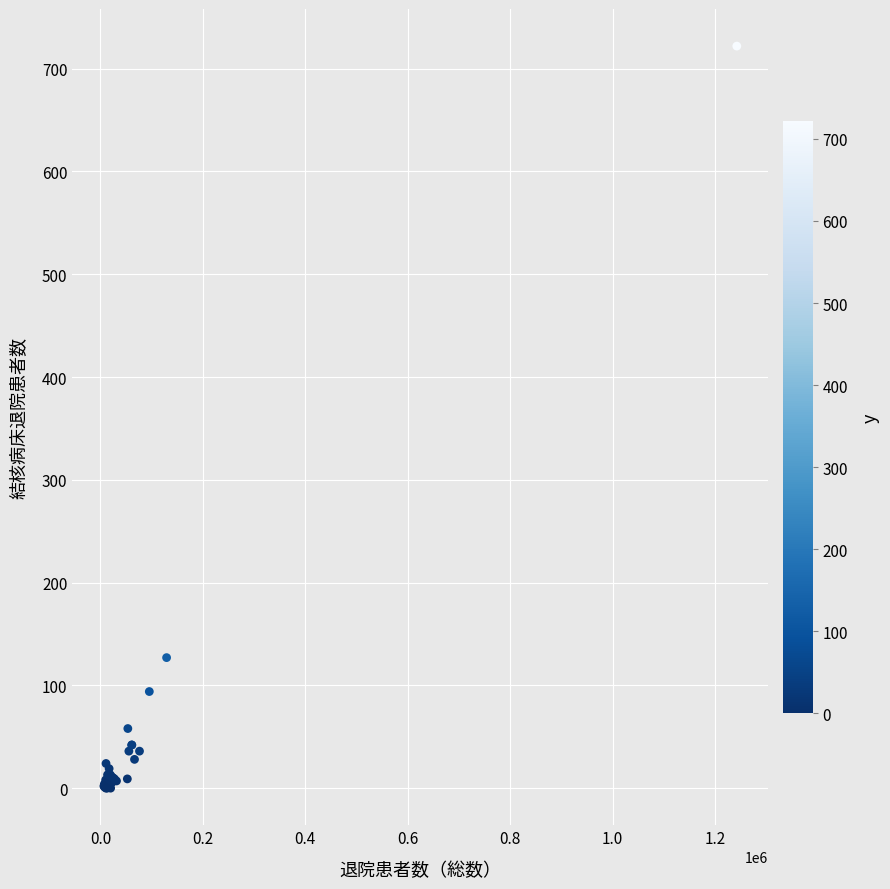

What Y value in the scatter plot is closest to 361?

127